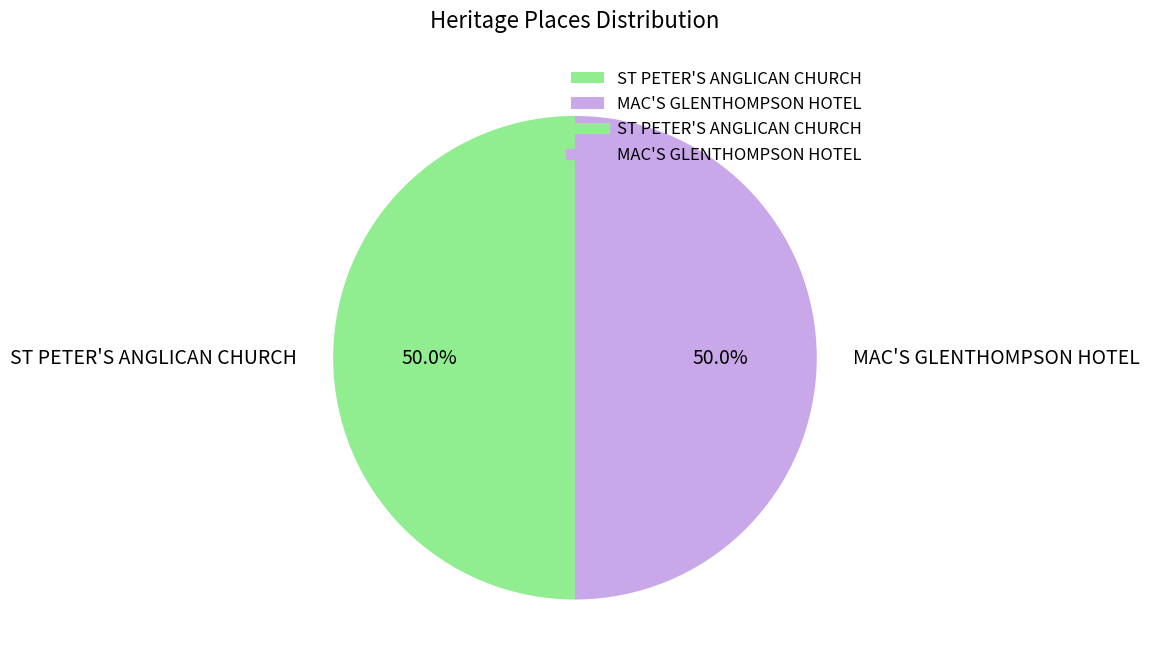

Approximately how many times larger is the value at MAC'S GLENTHOMPSON HOTEL compared to ST PETER'S ANGLICAN CHURCH?

1.0